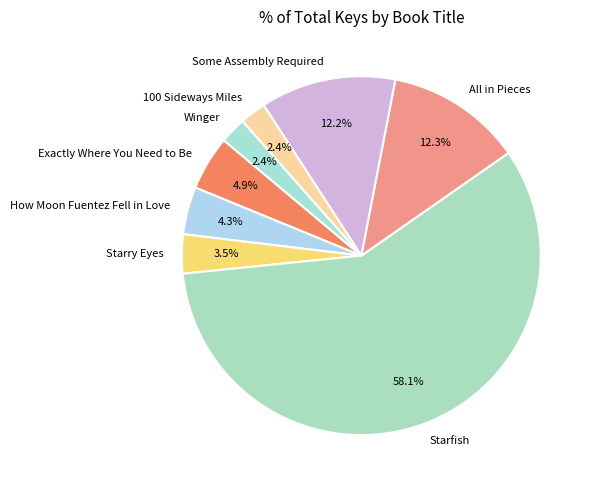

Approximately how many times larger is the value at Starry Eyes compared to All in Pieces?

0.3